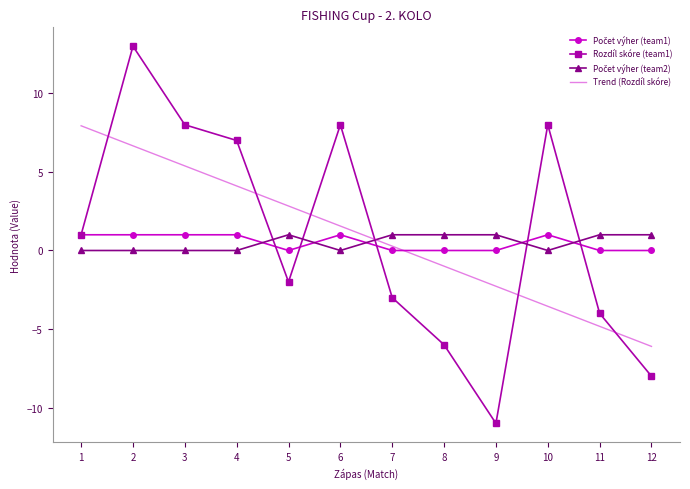

List the labels in order of Trend (Rozdíl skóre) value, largest first.

1, 2, 3, 4, 5, 6, 7, 8, 9, 10, 11, 12